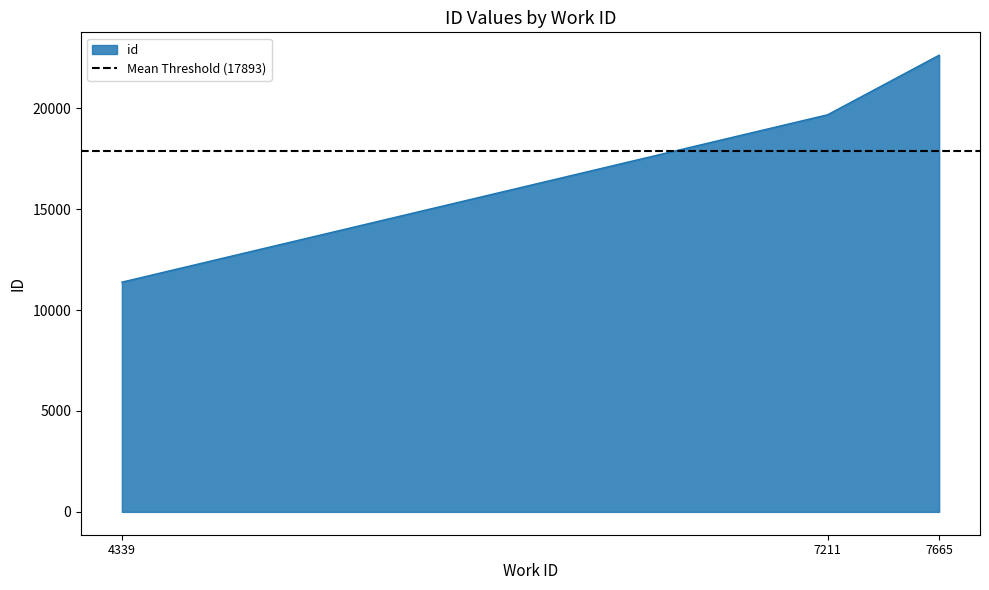

What is the smallest value displayed?

11381